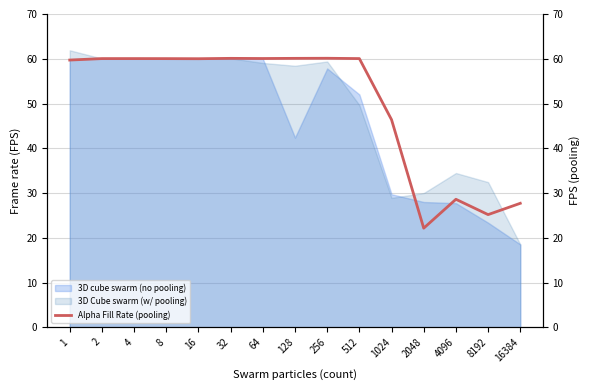

How many data points are above 60?

9